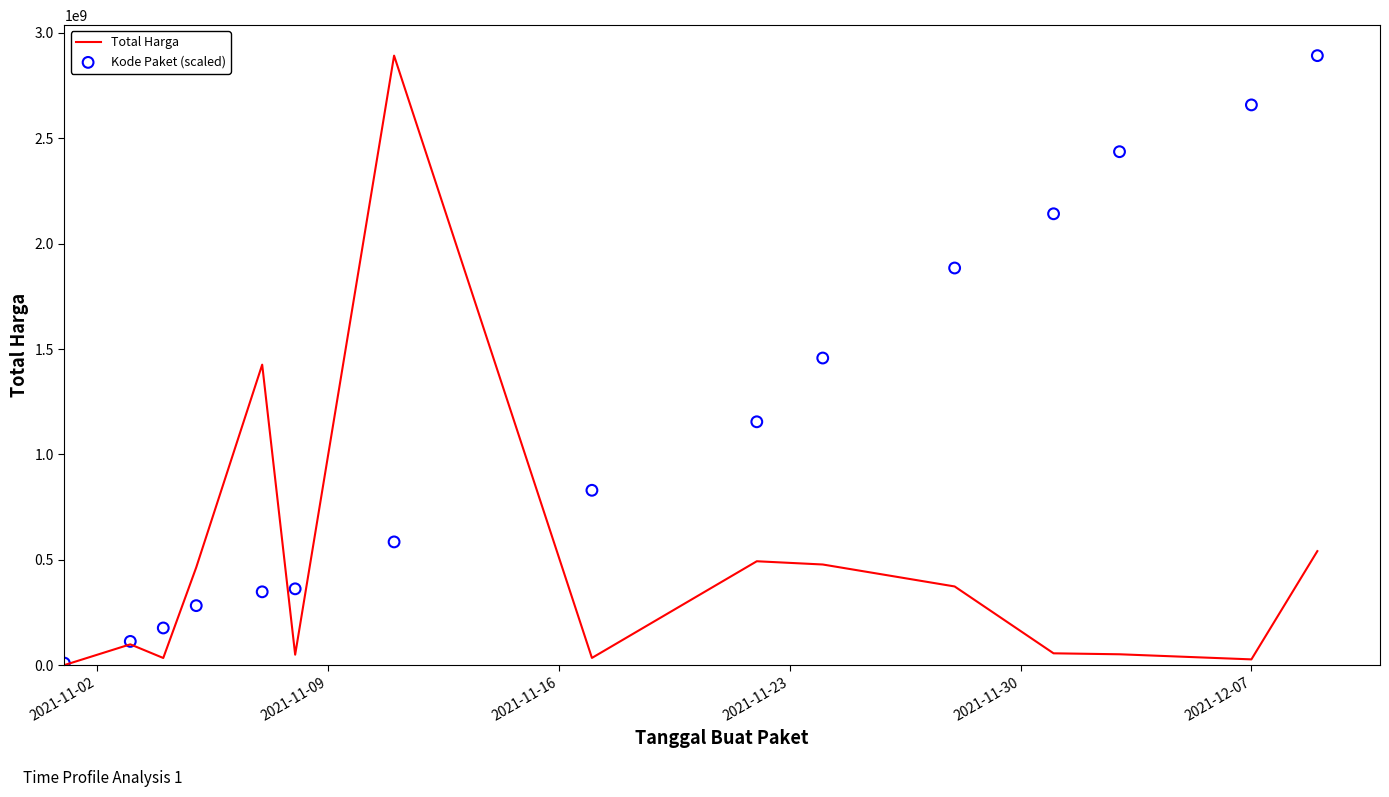

What are all the series names shown in the legend?

Total Harga, Kode Paket (scaled)